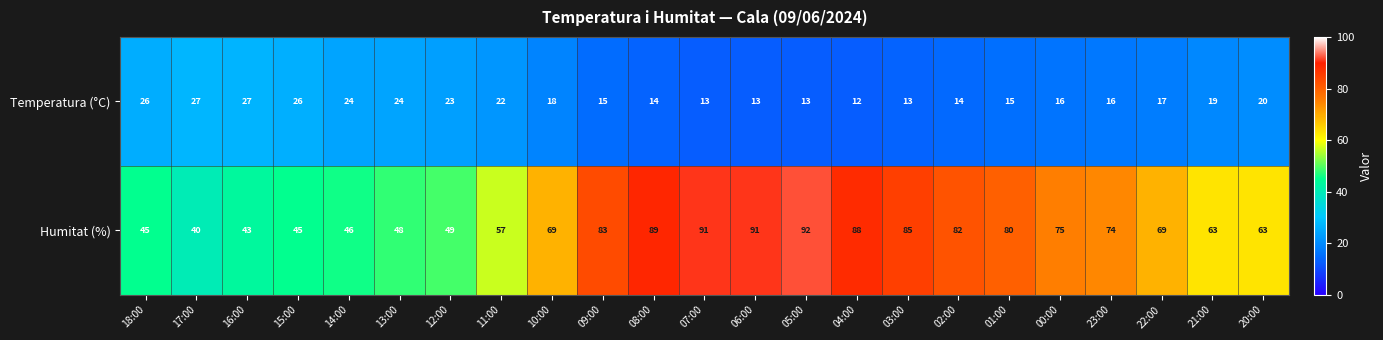

How many categories are shown in the chart?

23